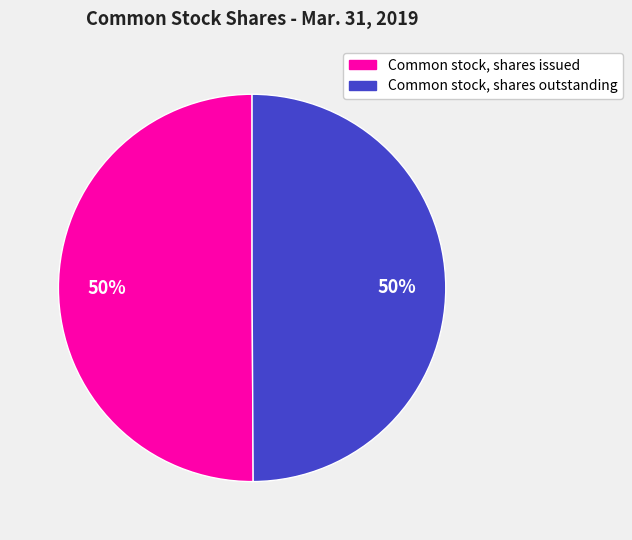

Combined, do Common stock, shares issued and Common stock, shares outstanding account for over 50%?

Yes